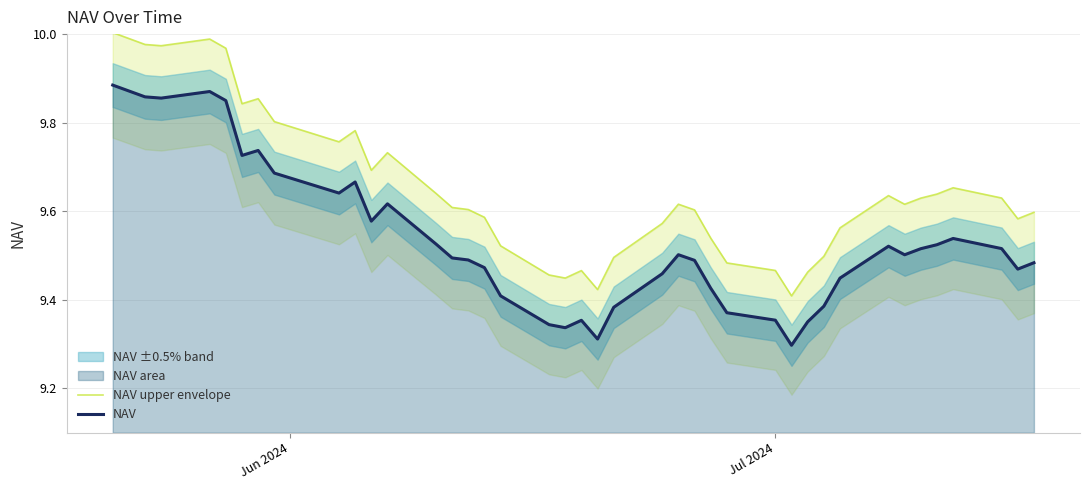

What is the difference between the maximum and second lowest values in the NAV series?

0.6